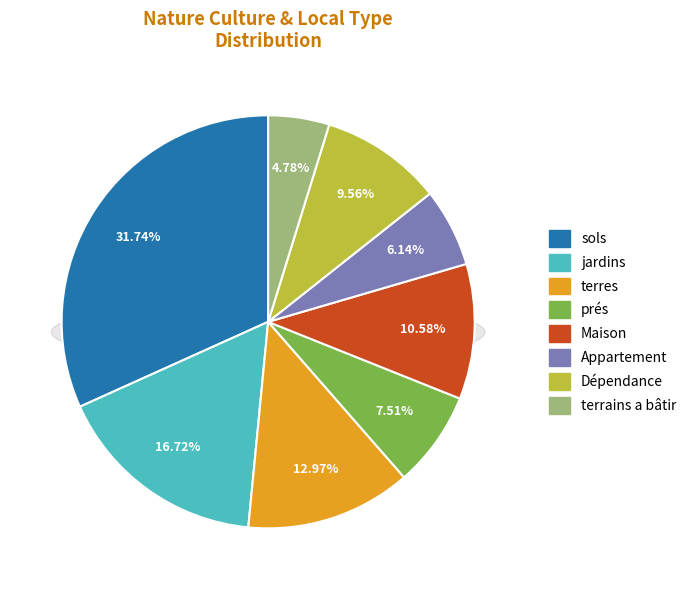

Does any single category account for the majority?

No